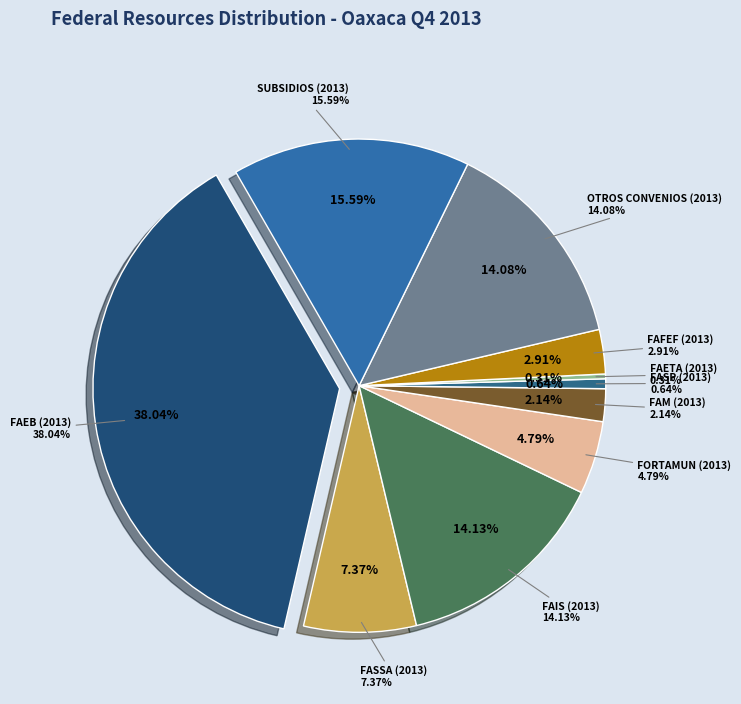

Which category has the biggest portion of the pie?

FAEB (2013)